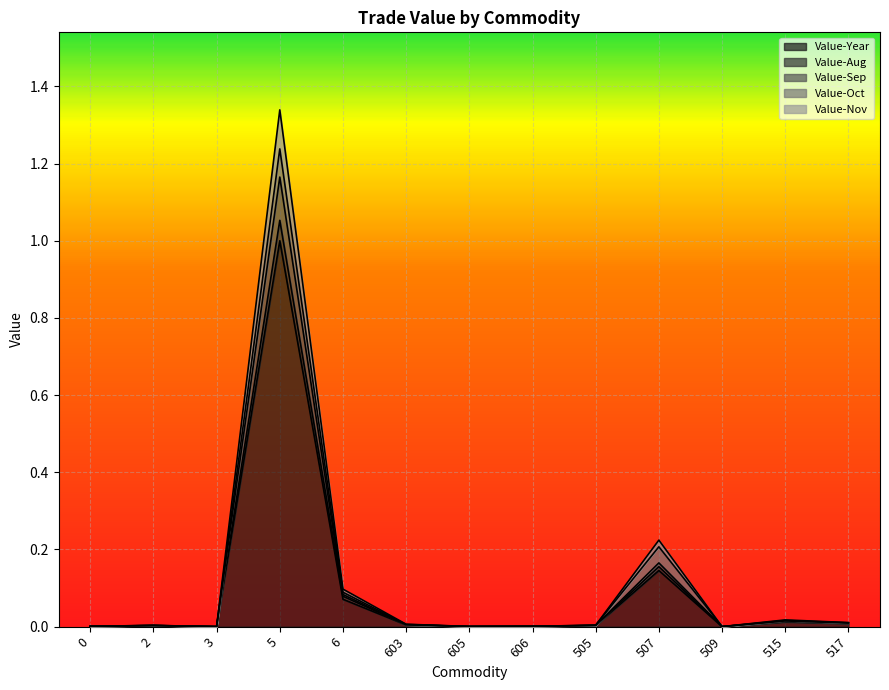

At which category is the sum across all series the highest?

5